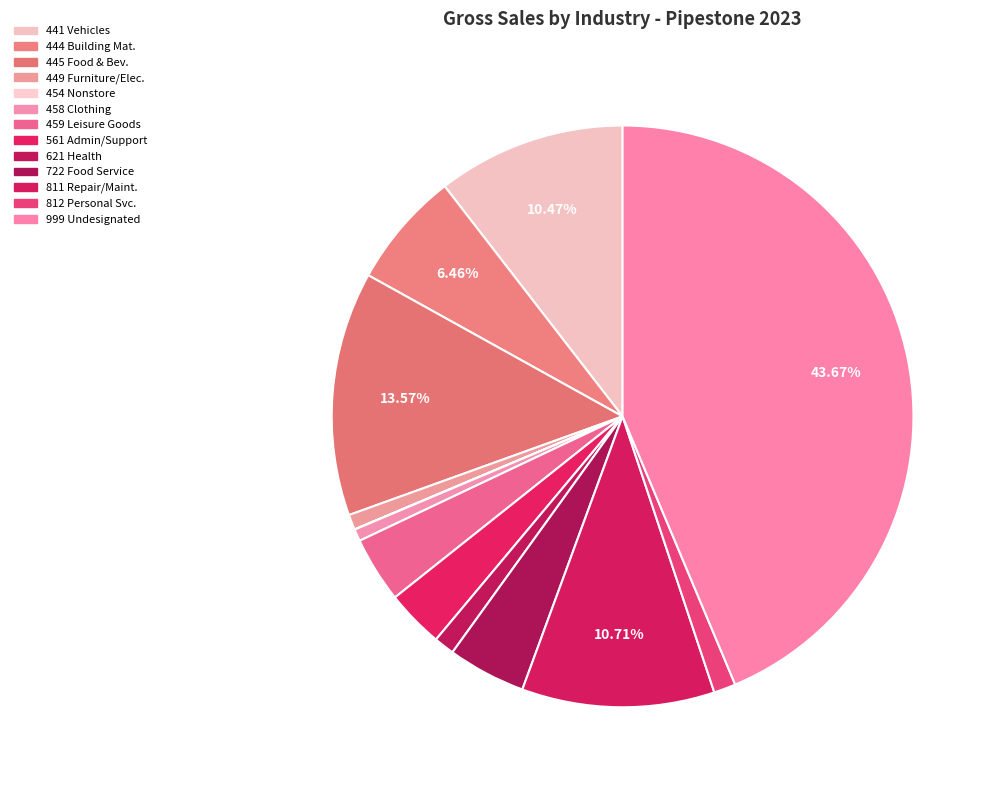

Count the number of slices in the pie.

13